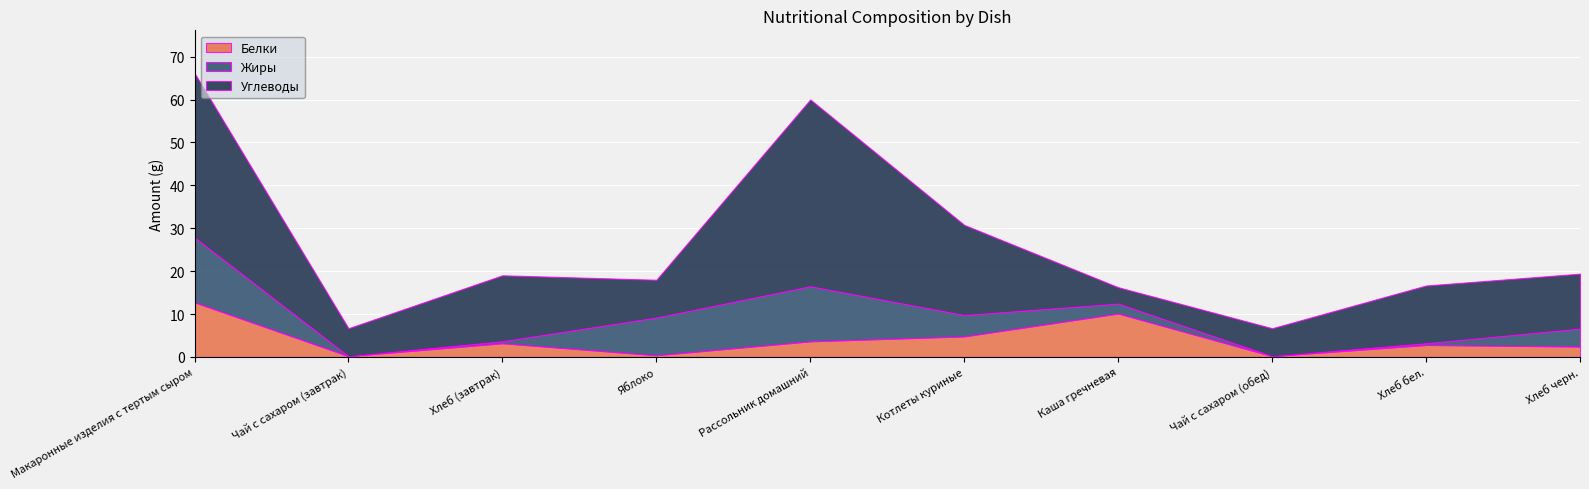

What position from the right is Хлеб бел.?

2